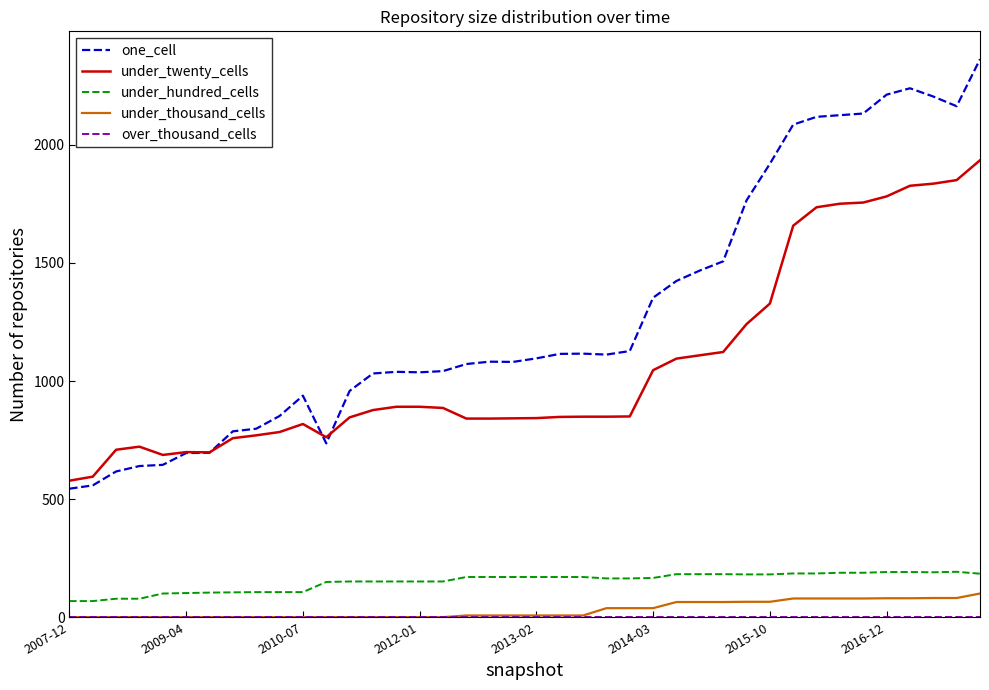

Which series has the largest total across all categories?

one_cell